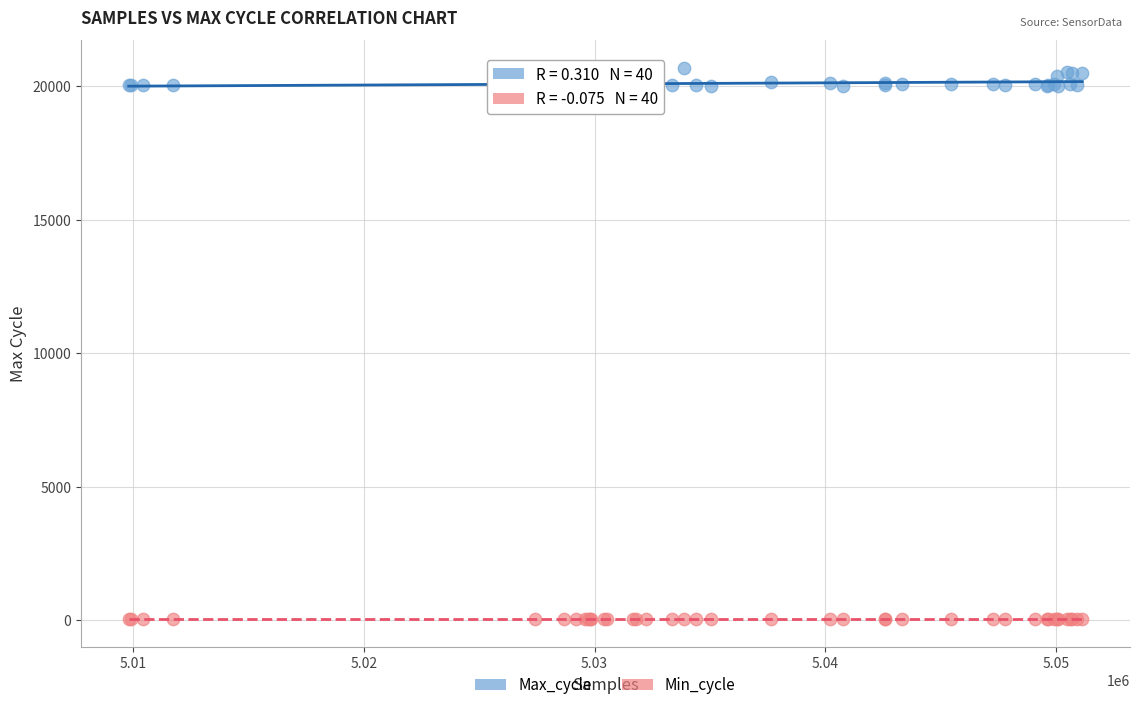

Which series has the widest spread of Y values?

Max_cycle